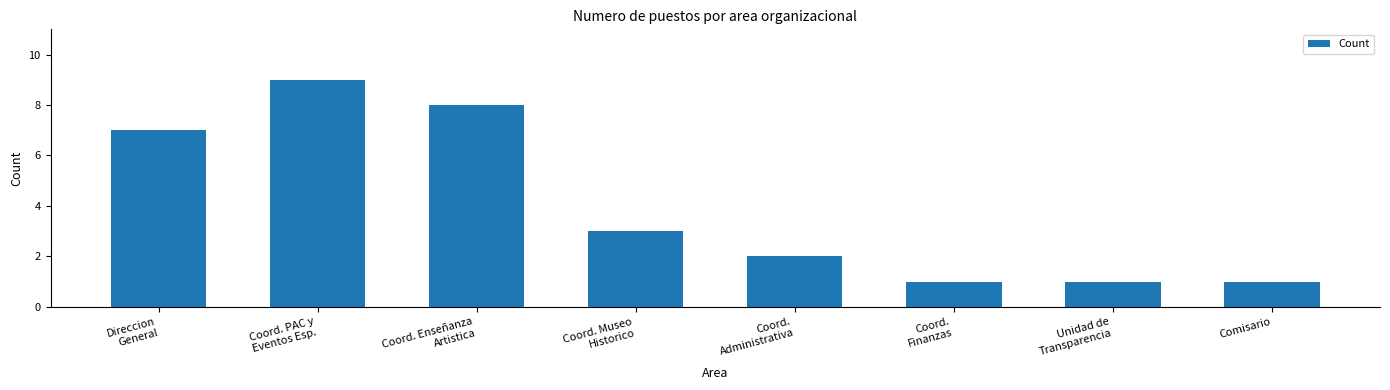

At which label does the data first exceed 3?

Direccion
General